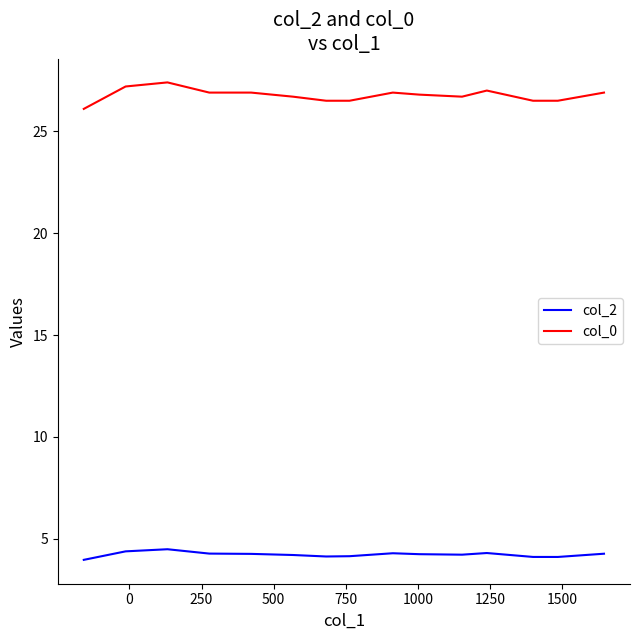

What is the difference between the second highest and second lowest values in the col_0 series?

0.7